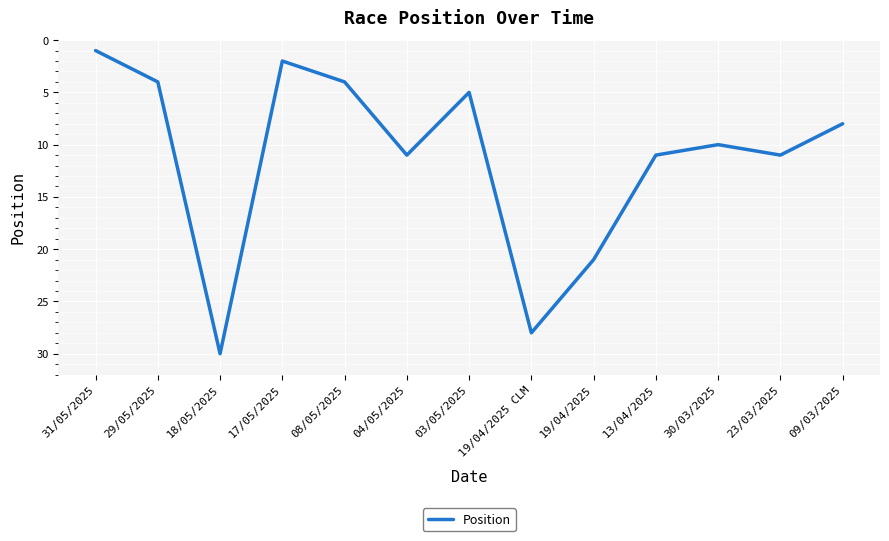

What position from the left is 17/05/2025?

4